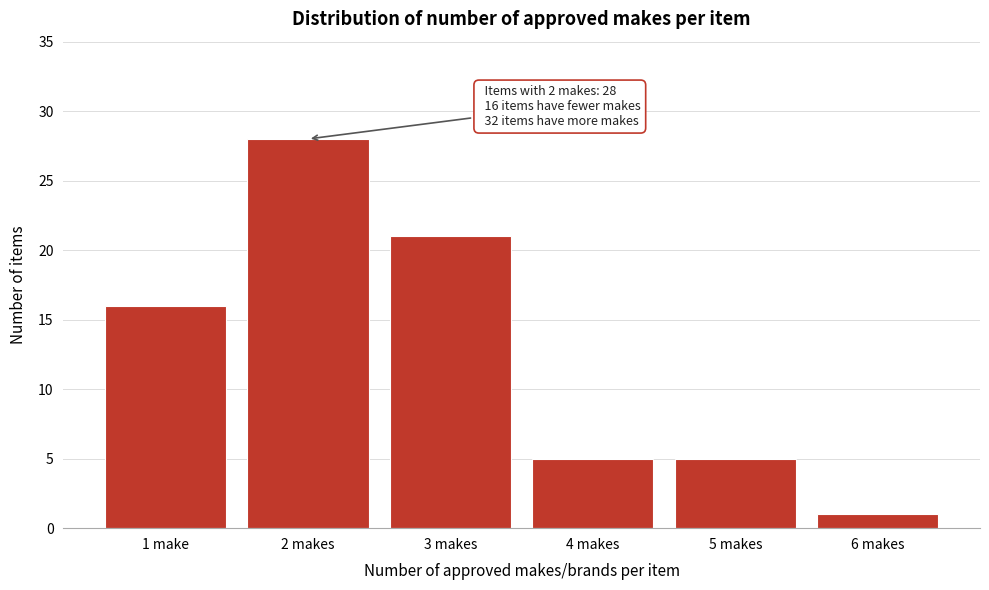

Reading left to right, what are all the values shown in this chart?

16	28	21	5	5	1